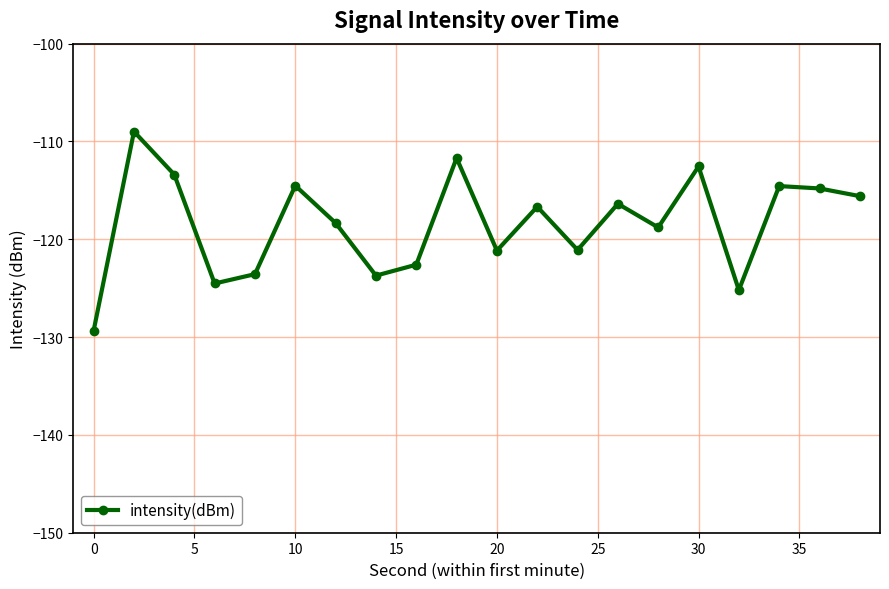

What is the greatest value displayed?

-109.0